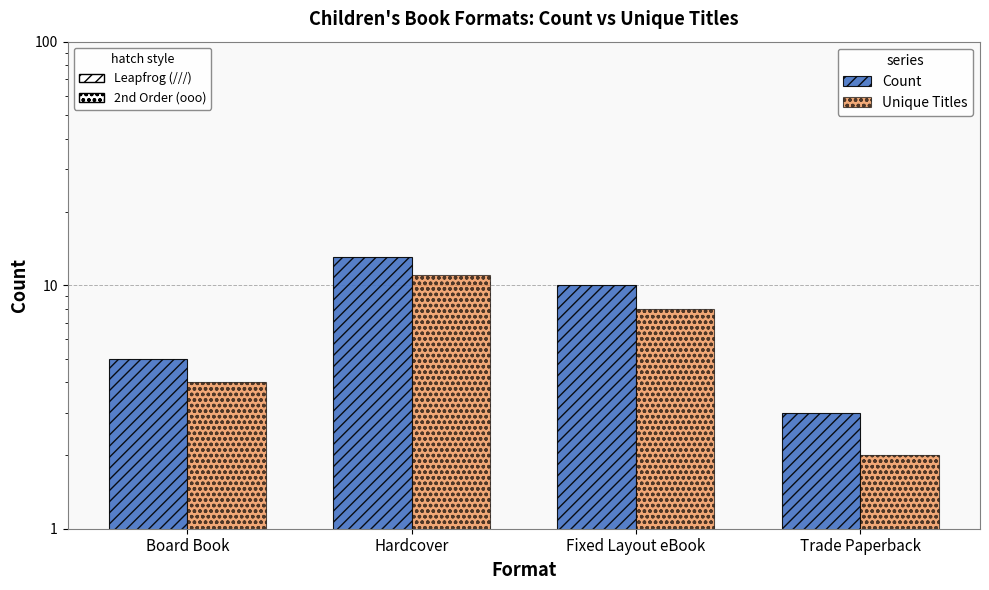

Which series has the widest spread of values?

Count